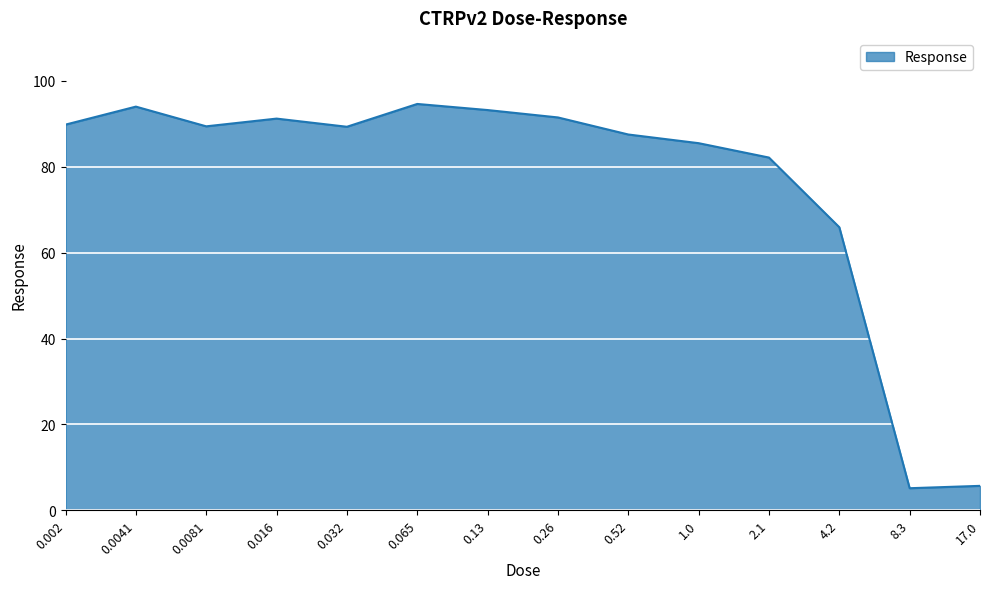

Approximately how many times larger is the value at 4.2 compared to 0.13?

0.7